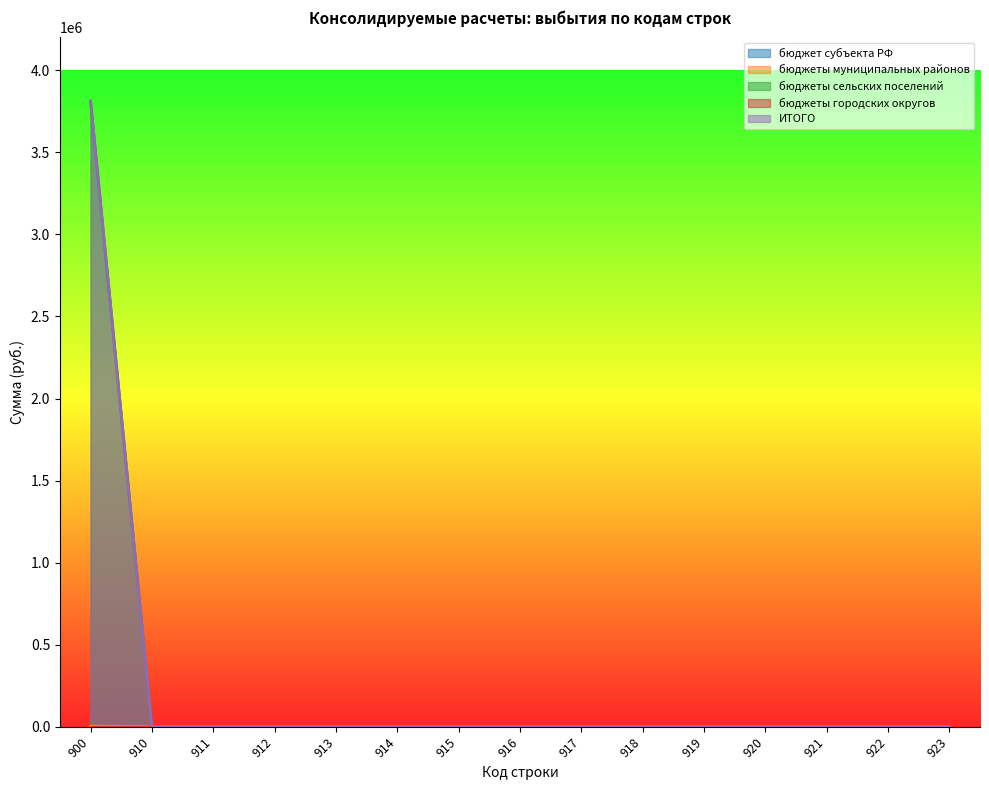

Which series has the largest total across all categories?

ИТОГО